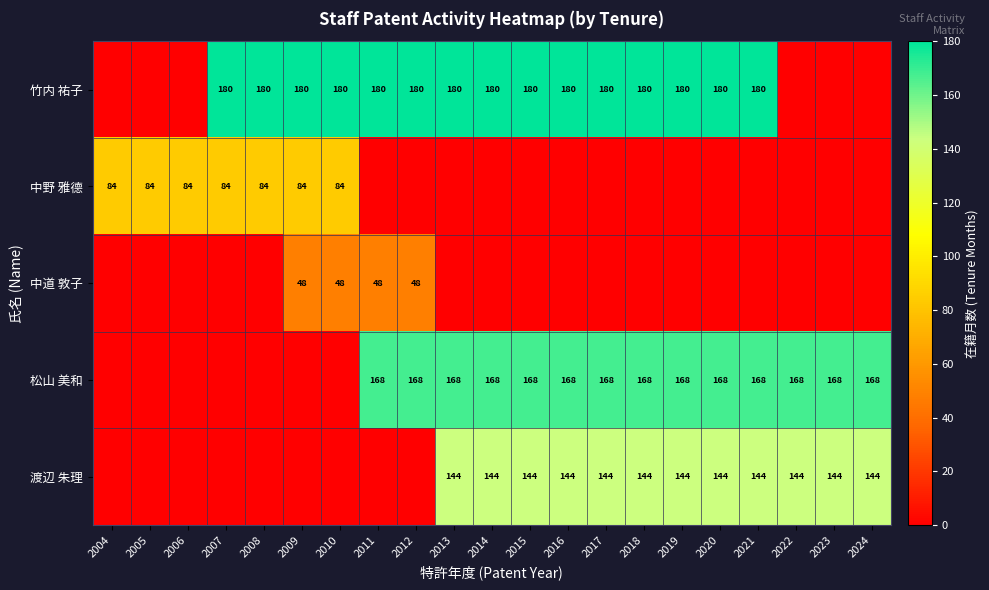

Is it true that 竹内 祐子 equals 180 at 2021?

True